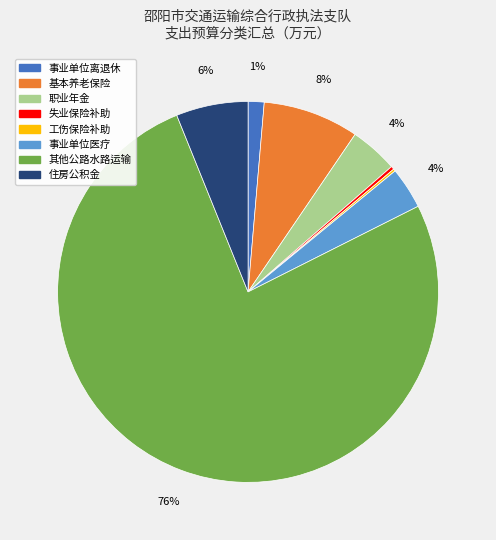

Is there a majority slice in this chart?

Yes